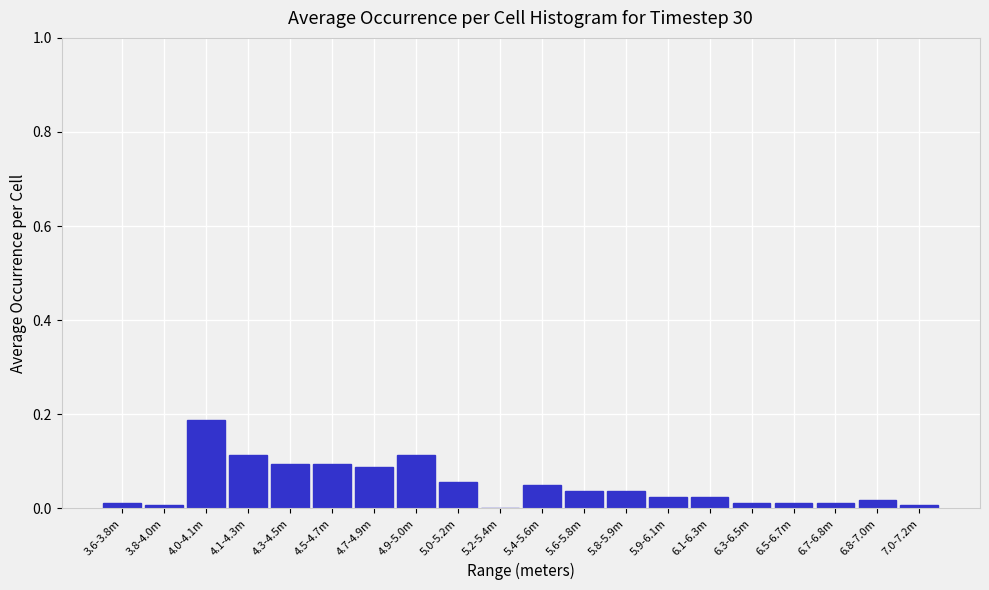

The value at 6.1-6.3m is 0.0. True or false?

True